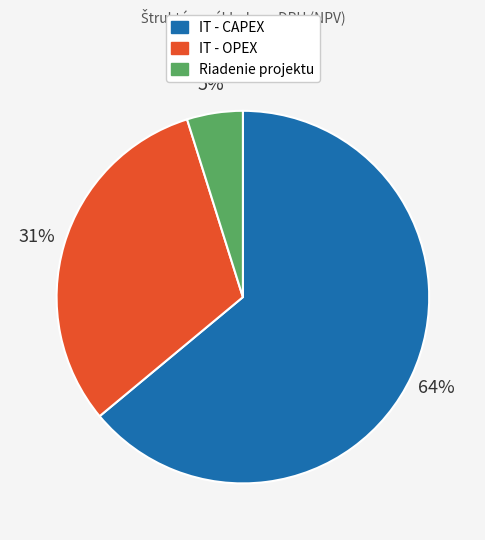

What is the smallest slice in the pie chart?

Riadenie projektu